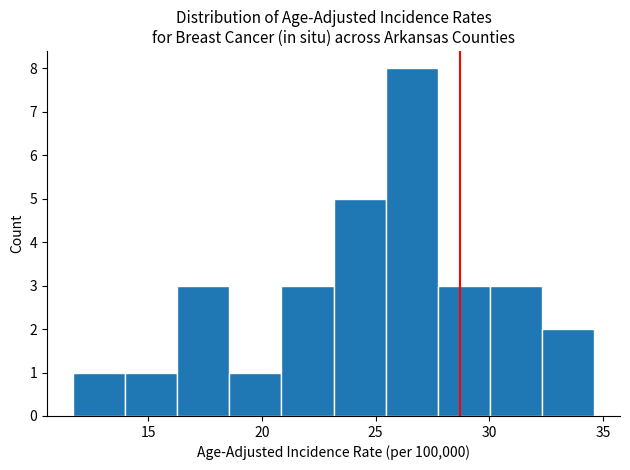

Reading left to right, list every bar in this chart as the range it spans on the x-axis followed by its height. Neither the bar edges nor the heights are printed on the chart, so give them approximately, as read against the axes.

11.5 to 14.0: 1
14.0 to 16.5: 1
16.5 to 18.5: 3
18.5 to 21.0: 1
21.0 to 23.0: 3
23.0 to 25.5: 5
25.5 to 27.5: 8
27.5 to 30.0: 3
30.0 to 32.5: 3
32.5 to 34.5: 2